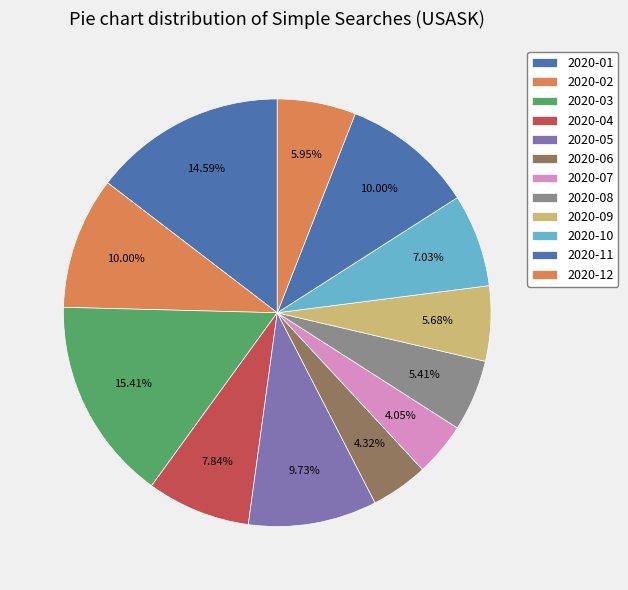

To the nearest percent, what portion does 2020-04 represent?

8%